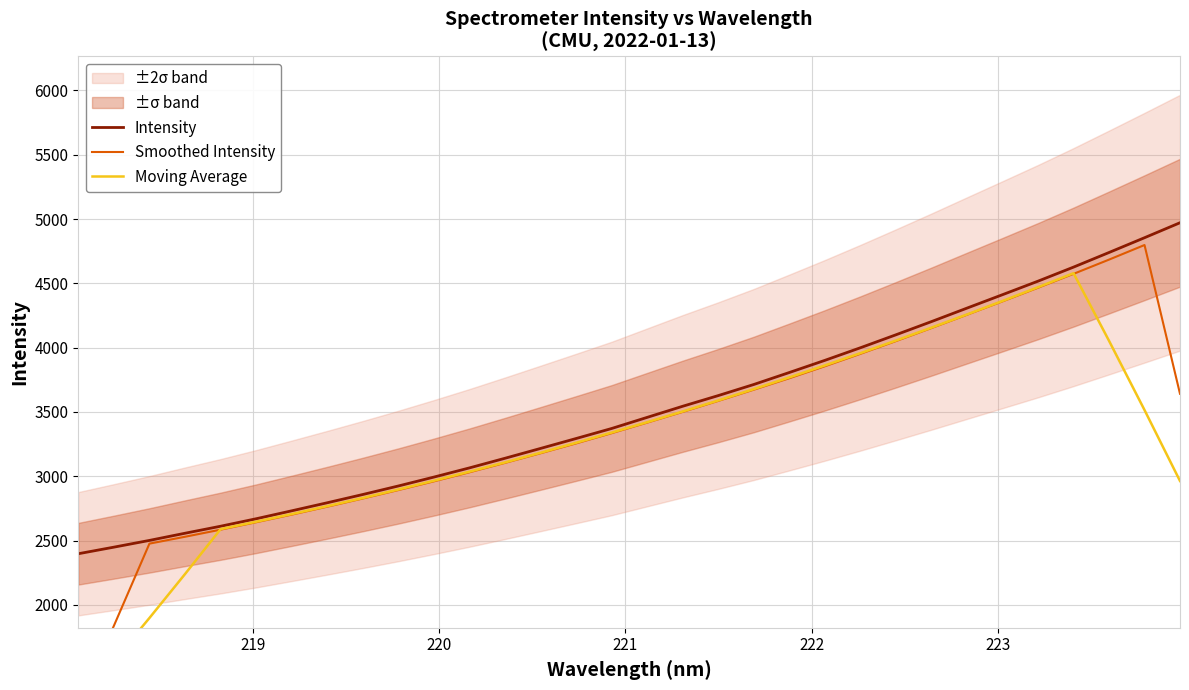

Which series has the largest range (max minus min)?

Smoothed Intensity